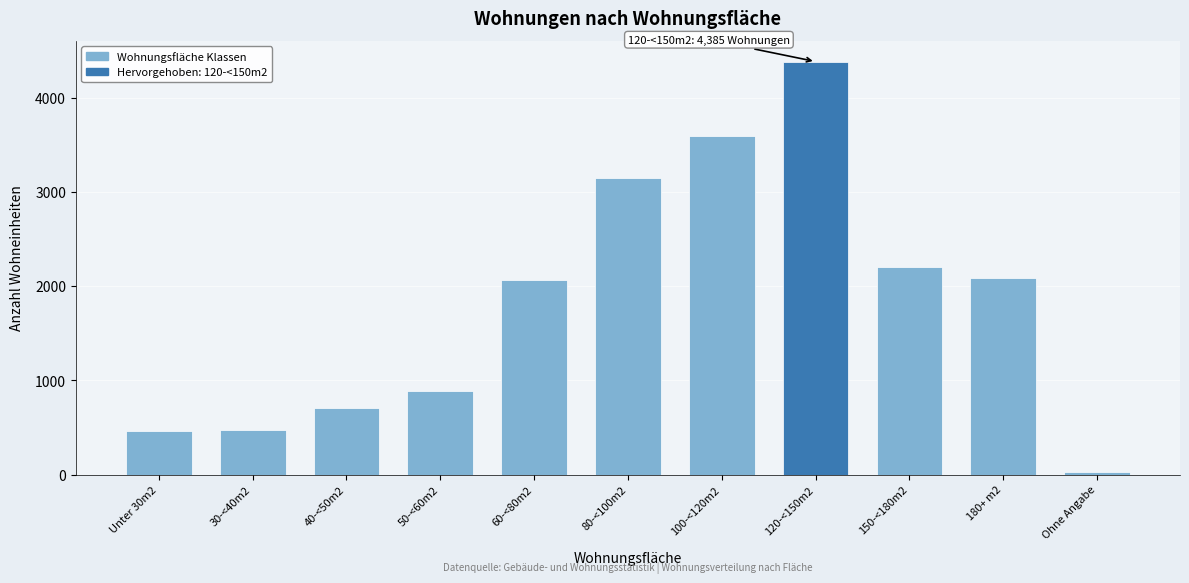

What is the change in value from Unter 30m2 to 40-<50m2?

+236